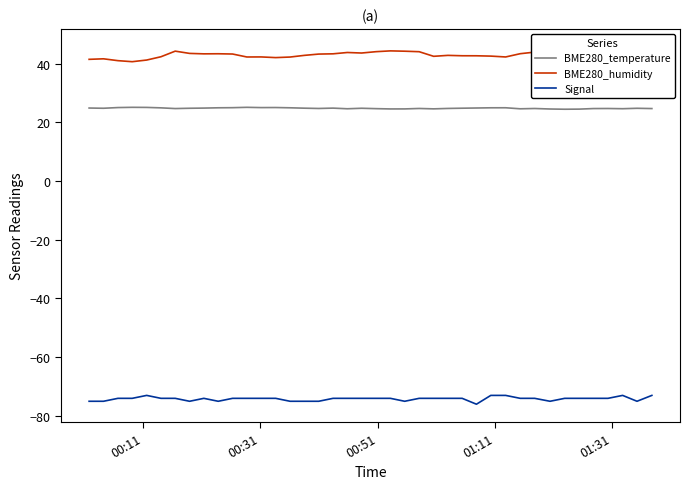

Count the number of data series in this chart.

3